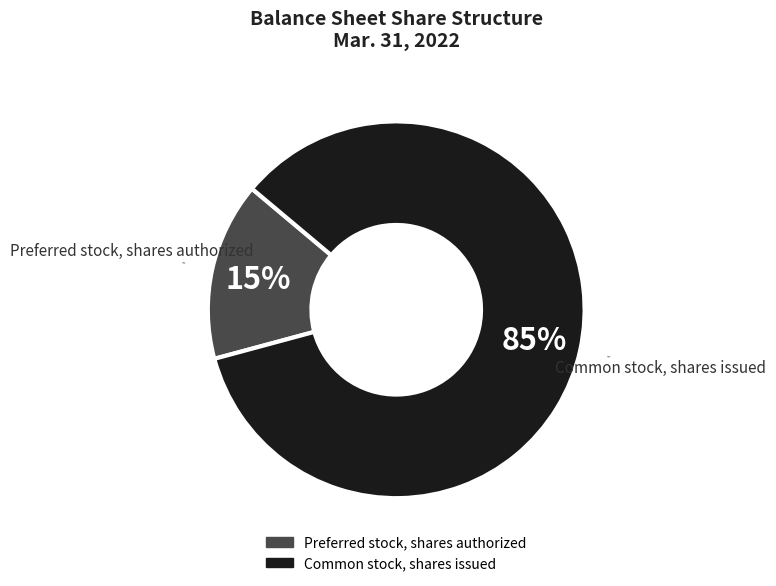

Does Preferred stock, shares authorized account for over 50% of the chart?

No